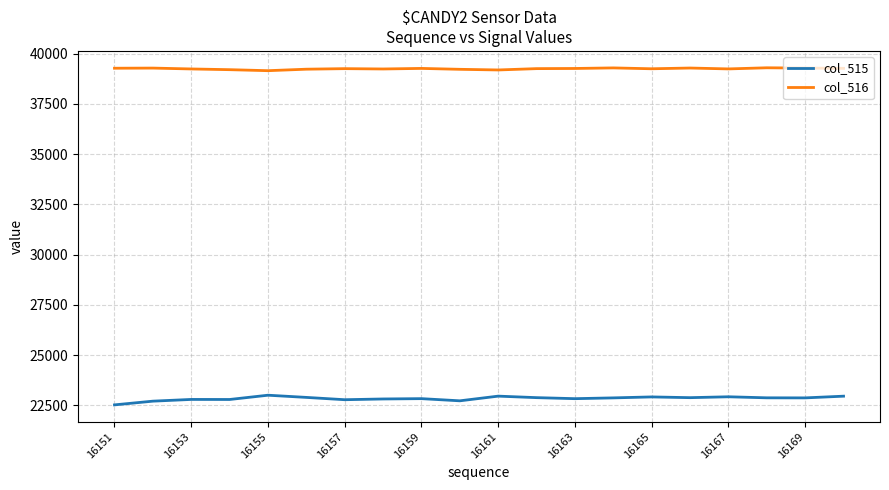

Which series has the widest spread of values?

col_515